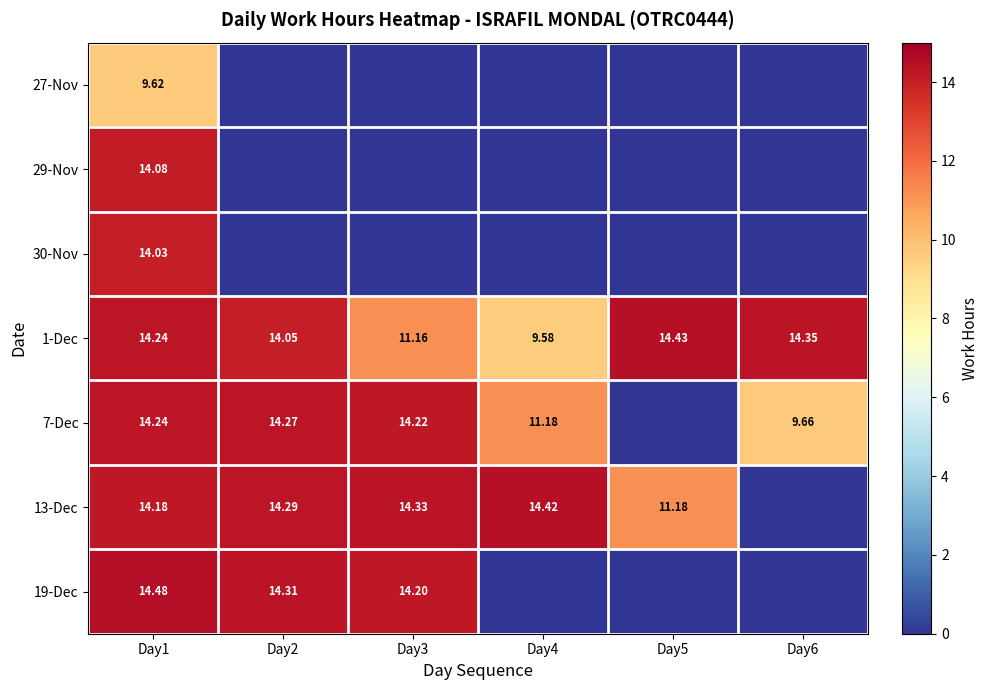

At which category does the chart reach its peak across all series?

Day1